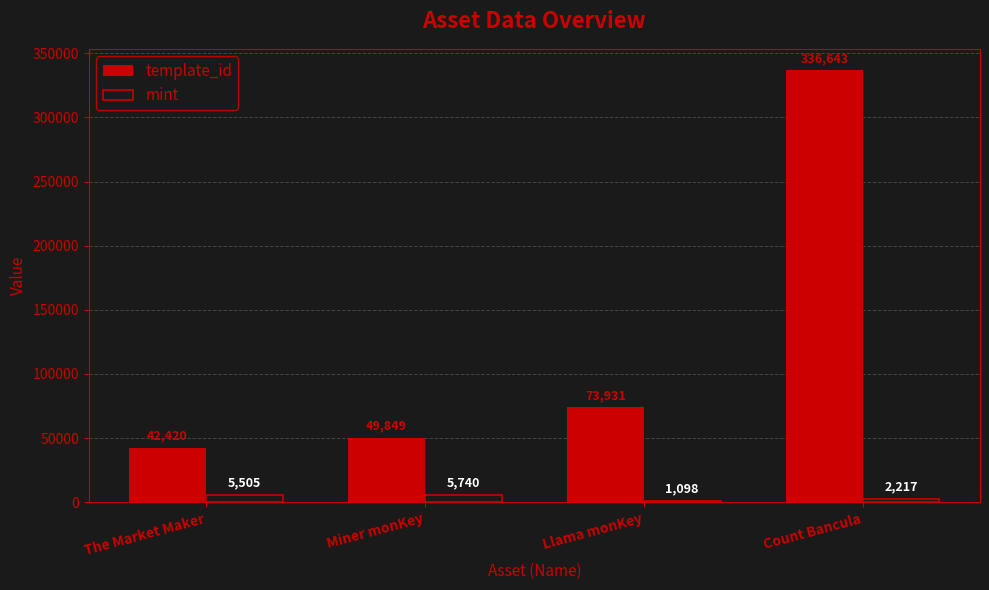

The value of template_id at Count Bancula is 336643. True or false?

True